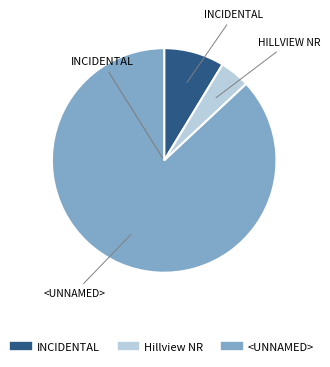

Is there any slice that represents more than half of the pie?

Yes